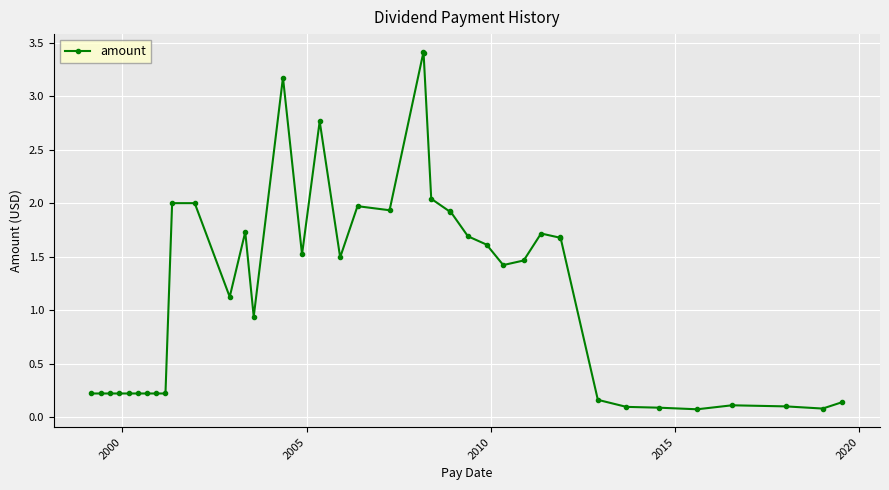

What is the value of the 16th point from the left?

1.5